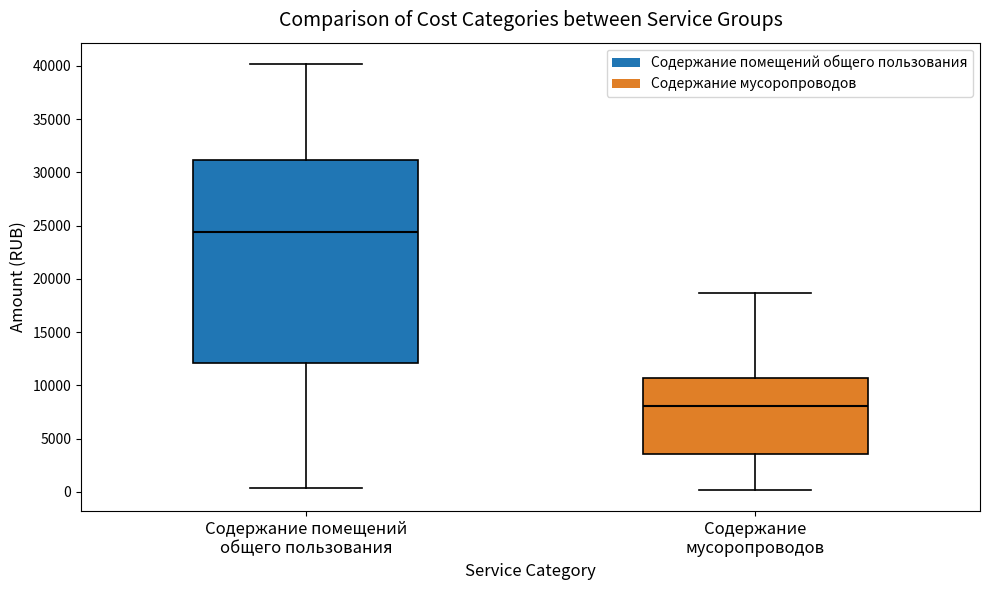

Reading left to right, transcribe this box plot: for each box, give where its median line is, the range the box spans, and where its two whiskers end, as read against the y-axis. The values are not printed on the chart, so give them approximately, as read against the axis.

Содержание помещений общего пользования: median 24500, box 12000 to 31000, whiskers 500 to 40000
Содержание мусоропроводов: median 8000, box 3500 to 10500, whiskers 0 to 18500